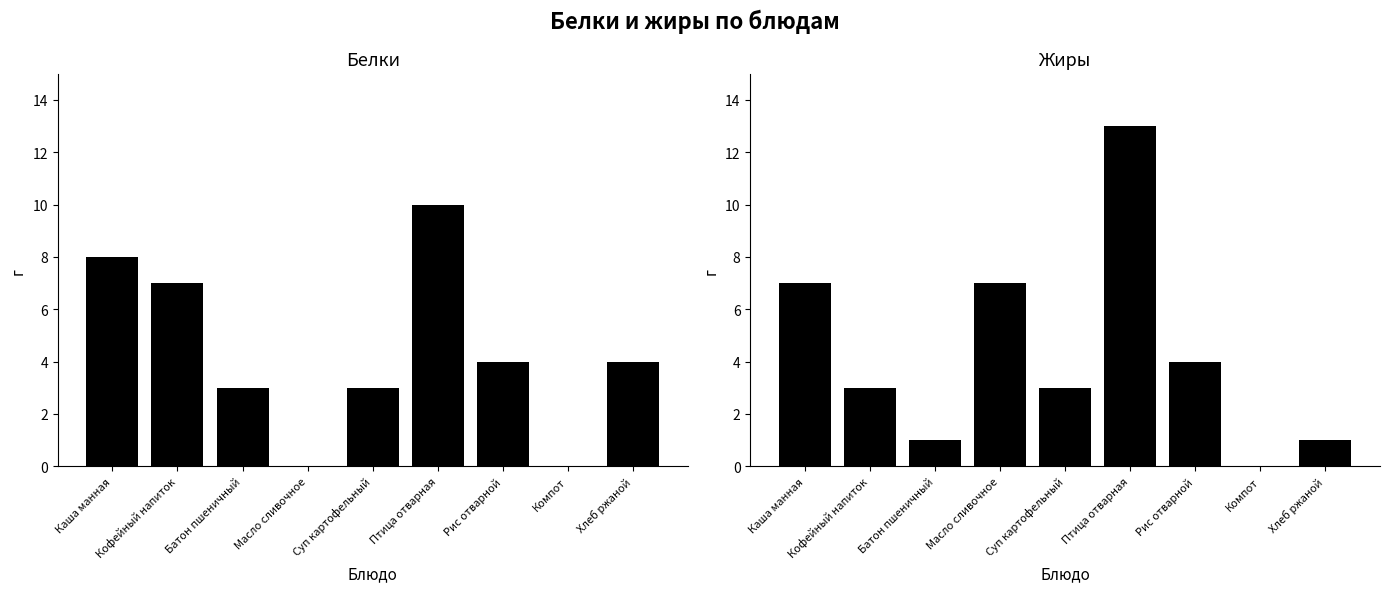

At which label does Жиры first exceed 3?

Каша манная